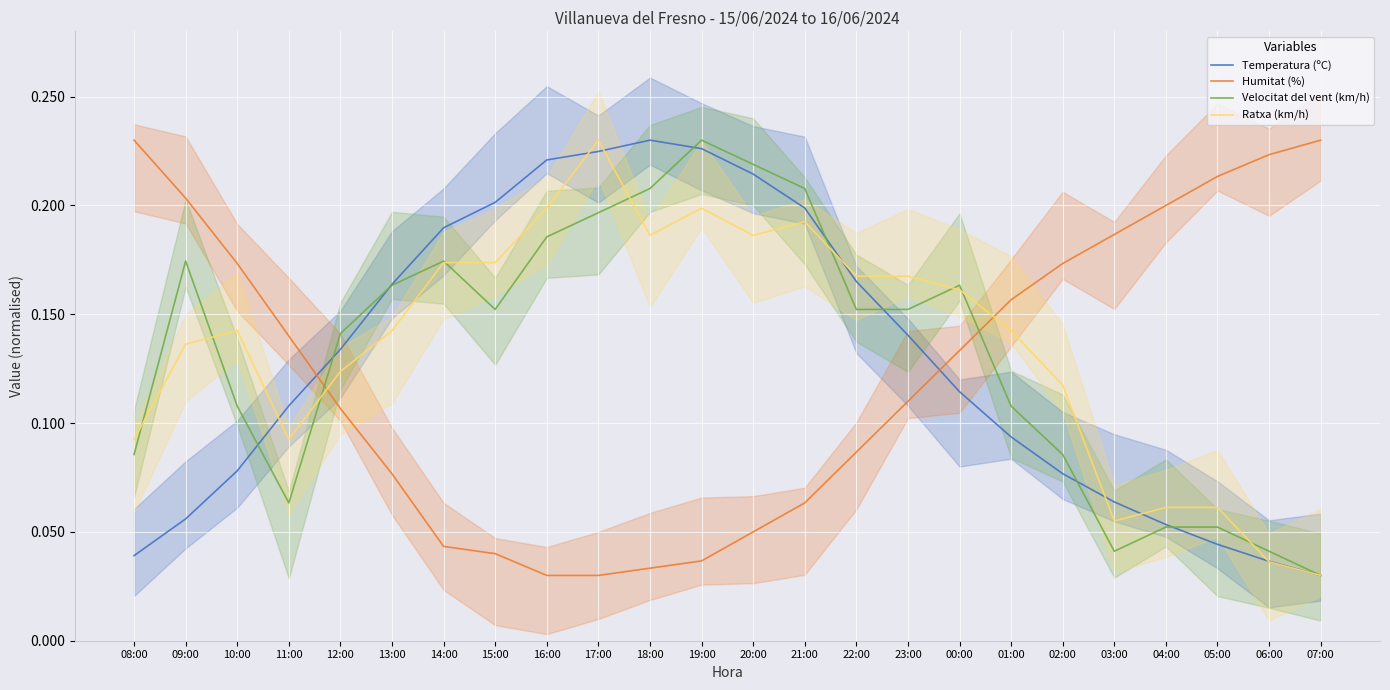

How many categories are shown in the chart?

24